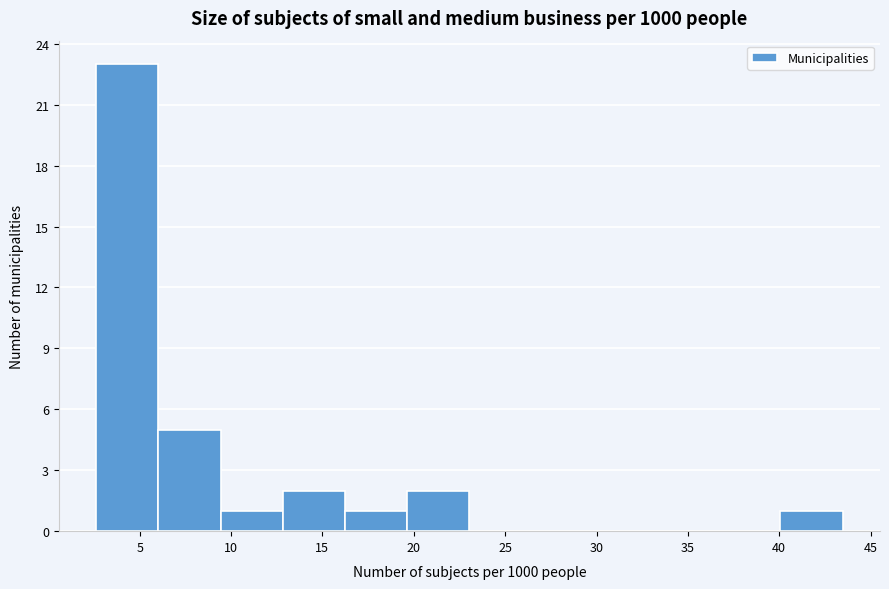

Reading left to right, transcribe this chart: for each bar, give the range it covers on the x-axis and its height. Neither the bar edges nor the heights are printed on the chart, so give them approximately, as read against the axes.

2.5 to 6.0: 23
6.0 to 9.5: 5
9.5 to 13.0: 1
13.0 to 16.0: 2
16.0 to 19.5: 1
19.5 to 23.0: 2
23.0 to 26.5: 0
26.5 to 30.0: 0
30.0 to 33.5: 0
33.5 to 36.5: 0
36.5 to 40.0: 0
40.0 to 43.5: 1